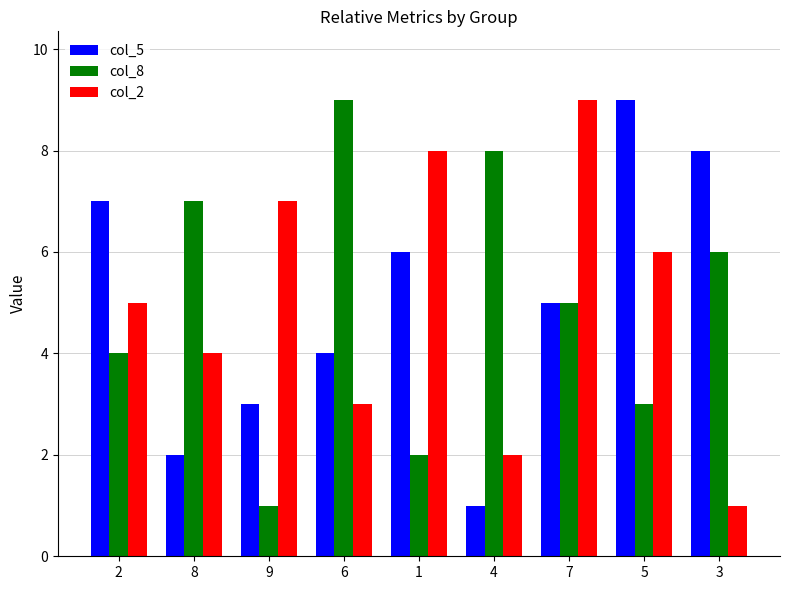

Count the number of categories in the chart.

9